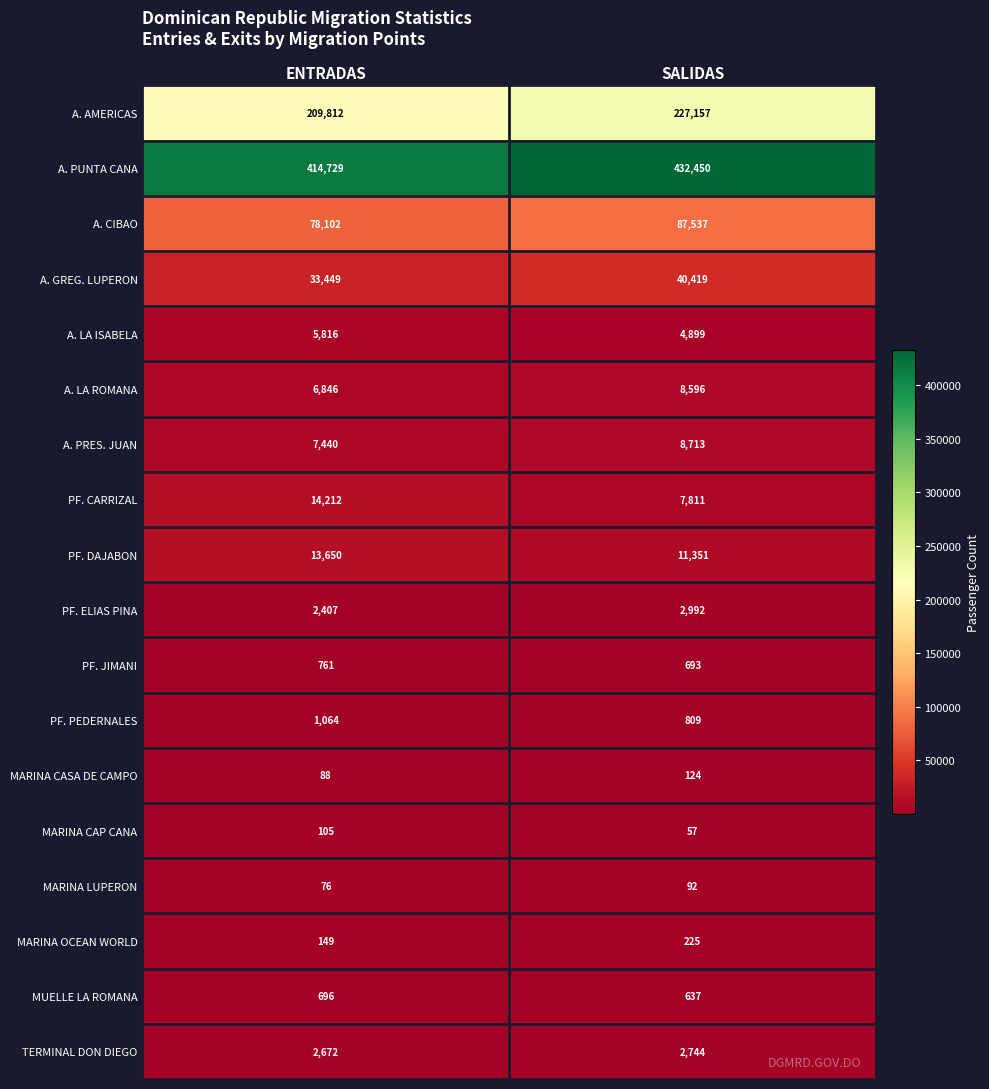

The value of A. PUNTA CANA at SALIDAS is 172041. True or false?

False